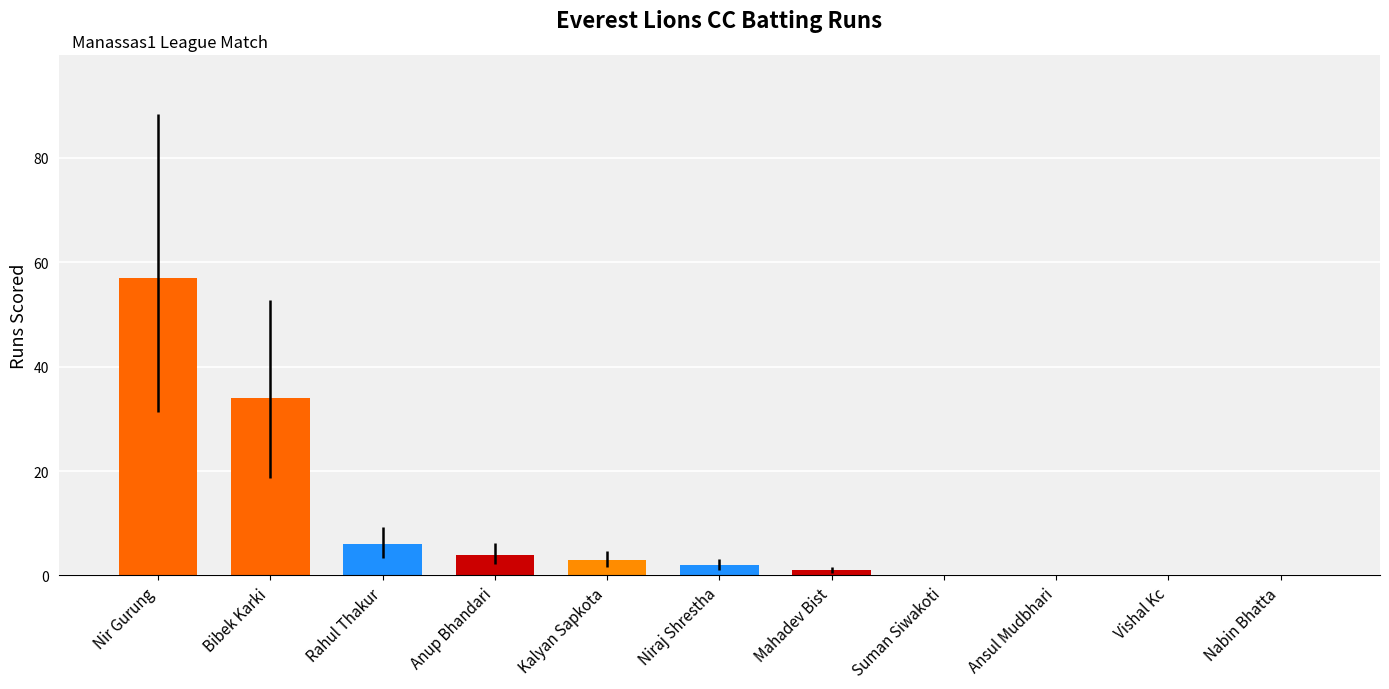

Between Mahadev Bist and Ansul Mudbhari, which is larger?

Mahadev Bist